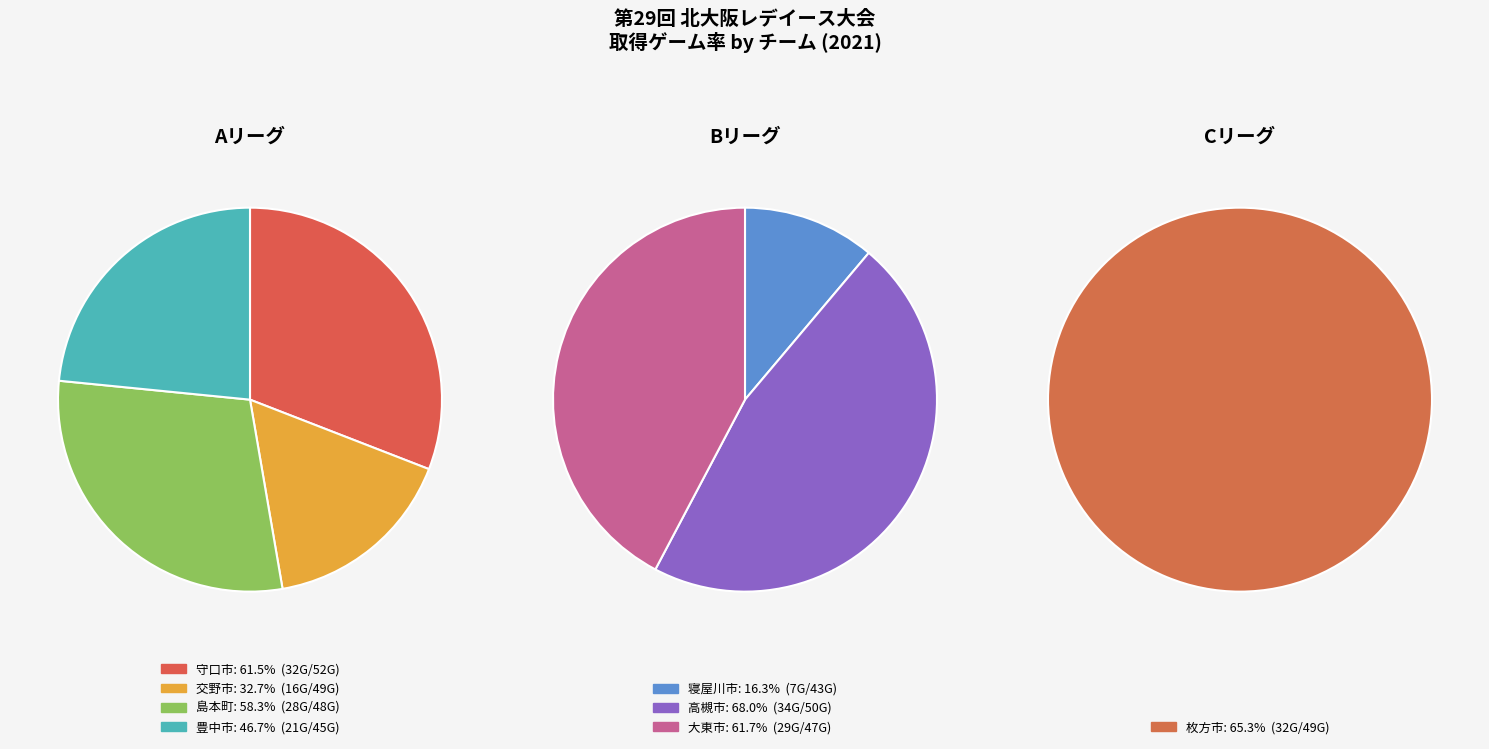

Which category has the smallest portion of the pie?

寝屋川市